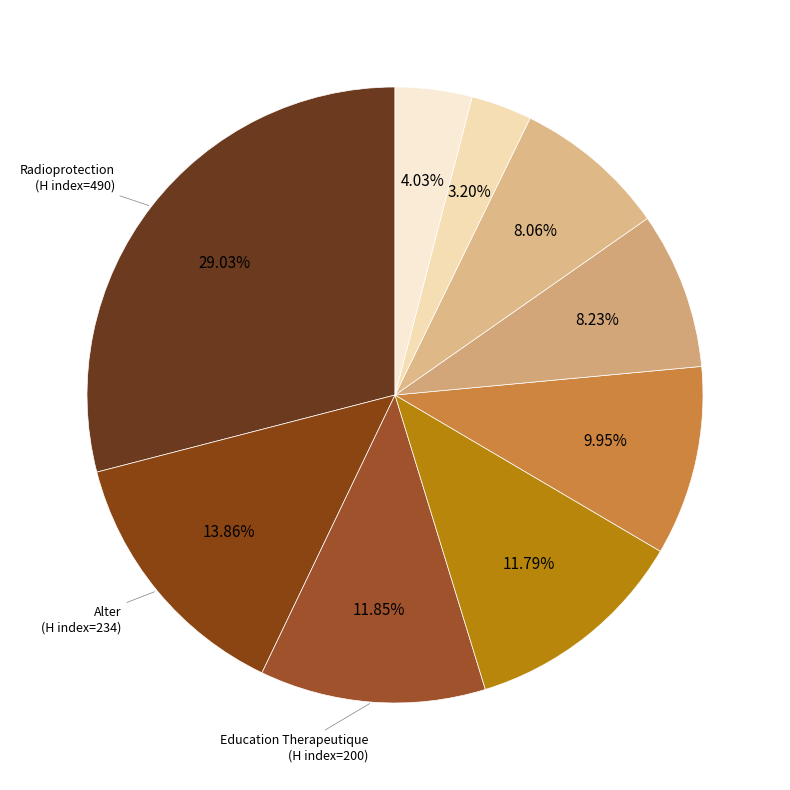

How many slices are in this pie chart?

9